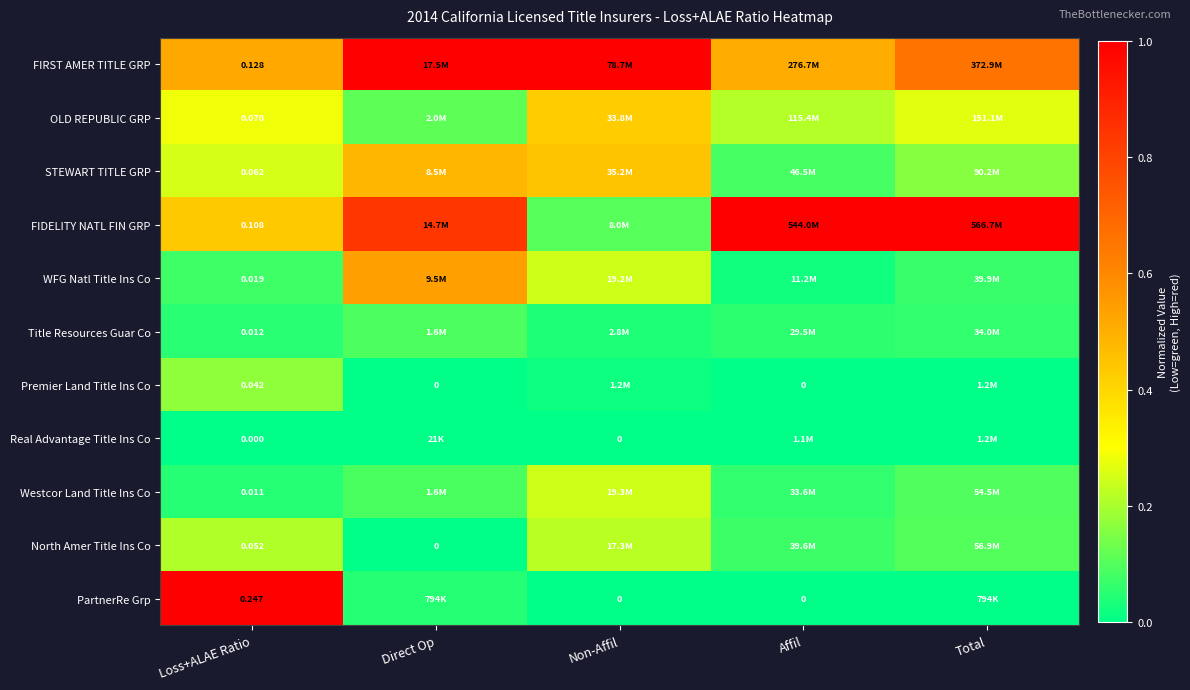

The Title Resources Guar Co series shows 0.1 at Non-Affil. True or false?

False